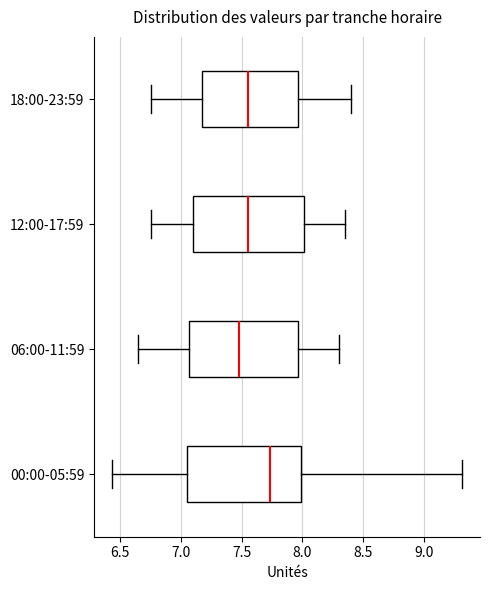

Reading bottom to top, read every box against the x-axis: the position of its median line, the range the box covers, and the ends of its whiskers. The values are not printed on the chart, so give them approximately, as read against the axis.

00:00-05:59: median 7.75, box 7.05 to 8.00, whiskers 6.45 to 9.30
06:00-11:59: median 7.50, box 7.05 to 7.95, whiskers 6.65 to 8.30
12:00-17:59: median 7.55, box 7.10 to 8.00, whiskers 6.75 to 8.35
18:00-23:59: median 7.55, box 7.20 to 7.95, whiskers 6.75 to 8.40